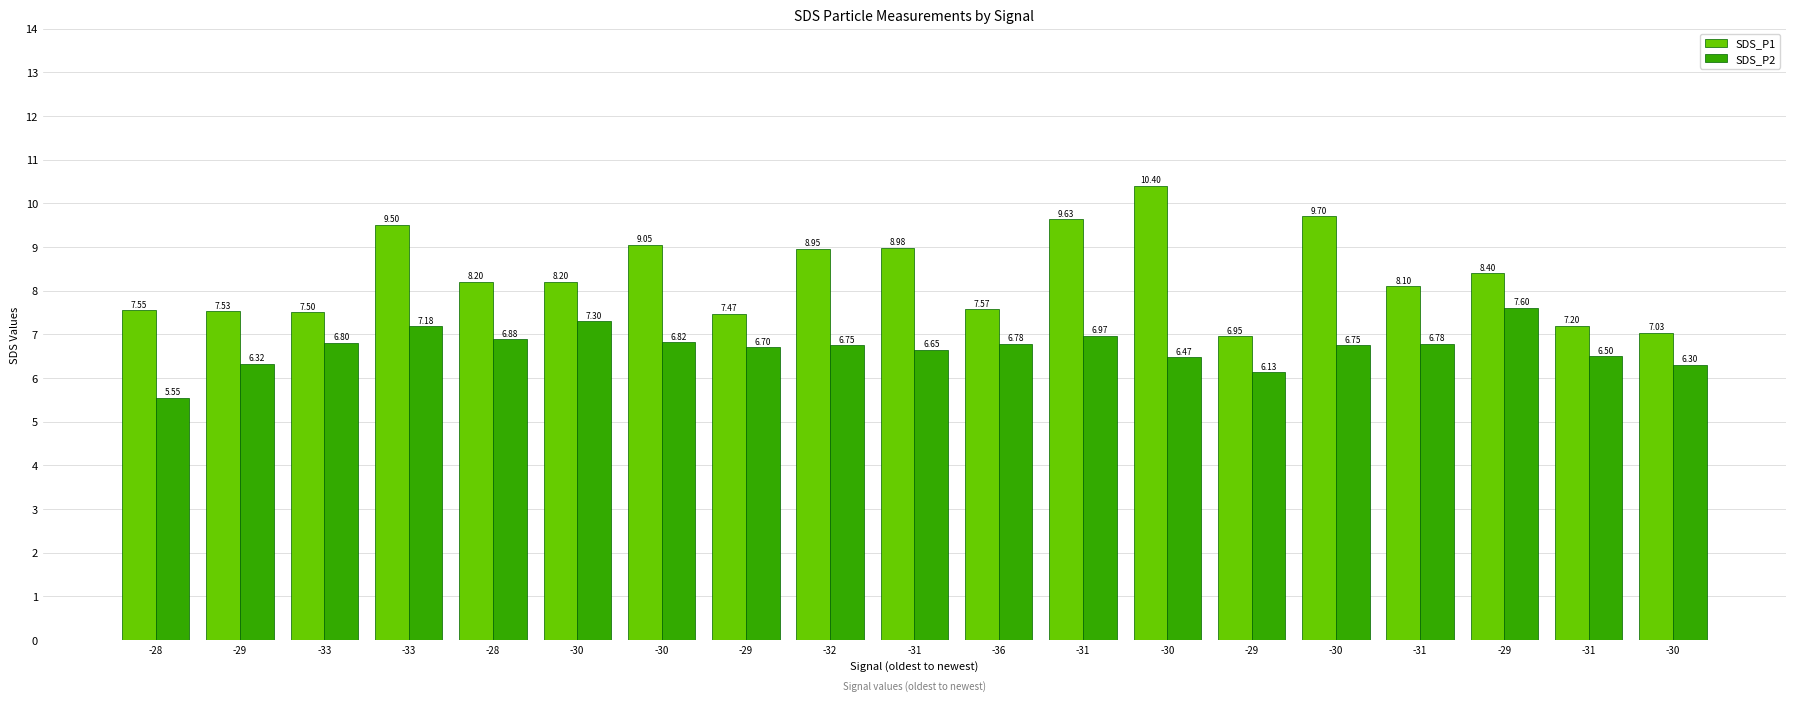

What are all the series names shown in the legend?

SDS_P1, SDS_P2